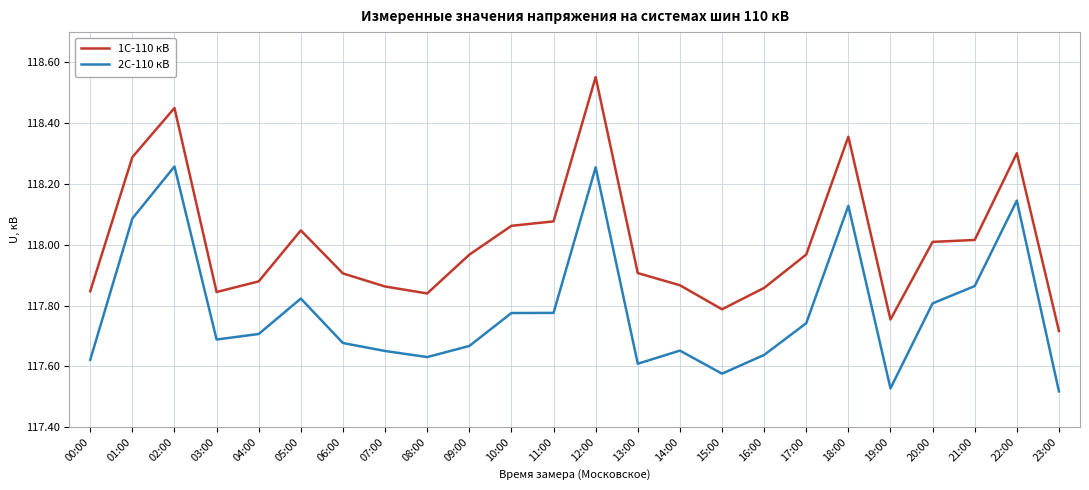

Does the chart have visible grid lines?

Yes